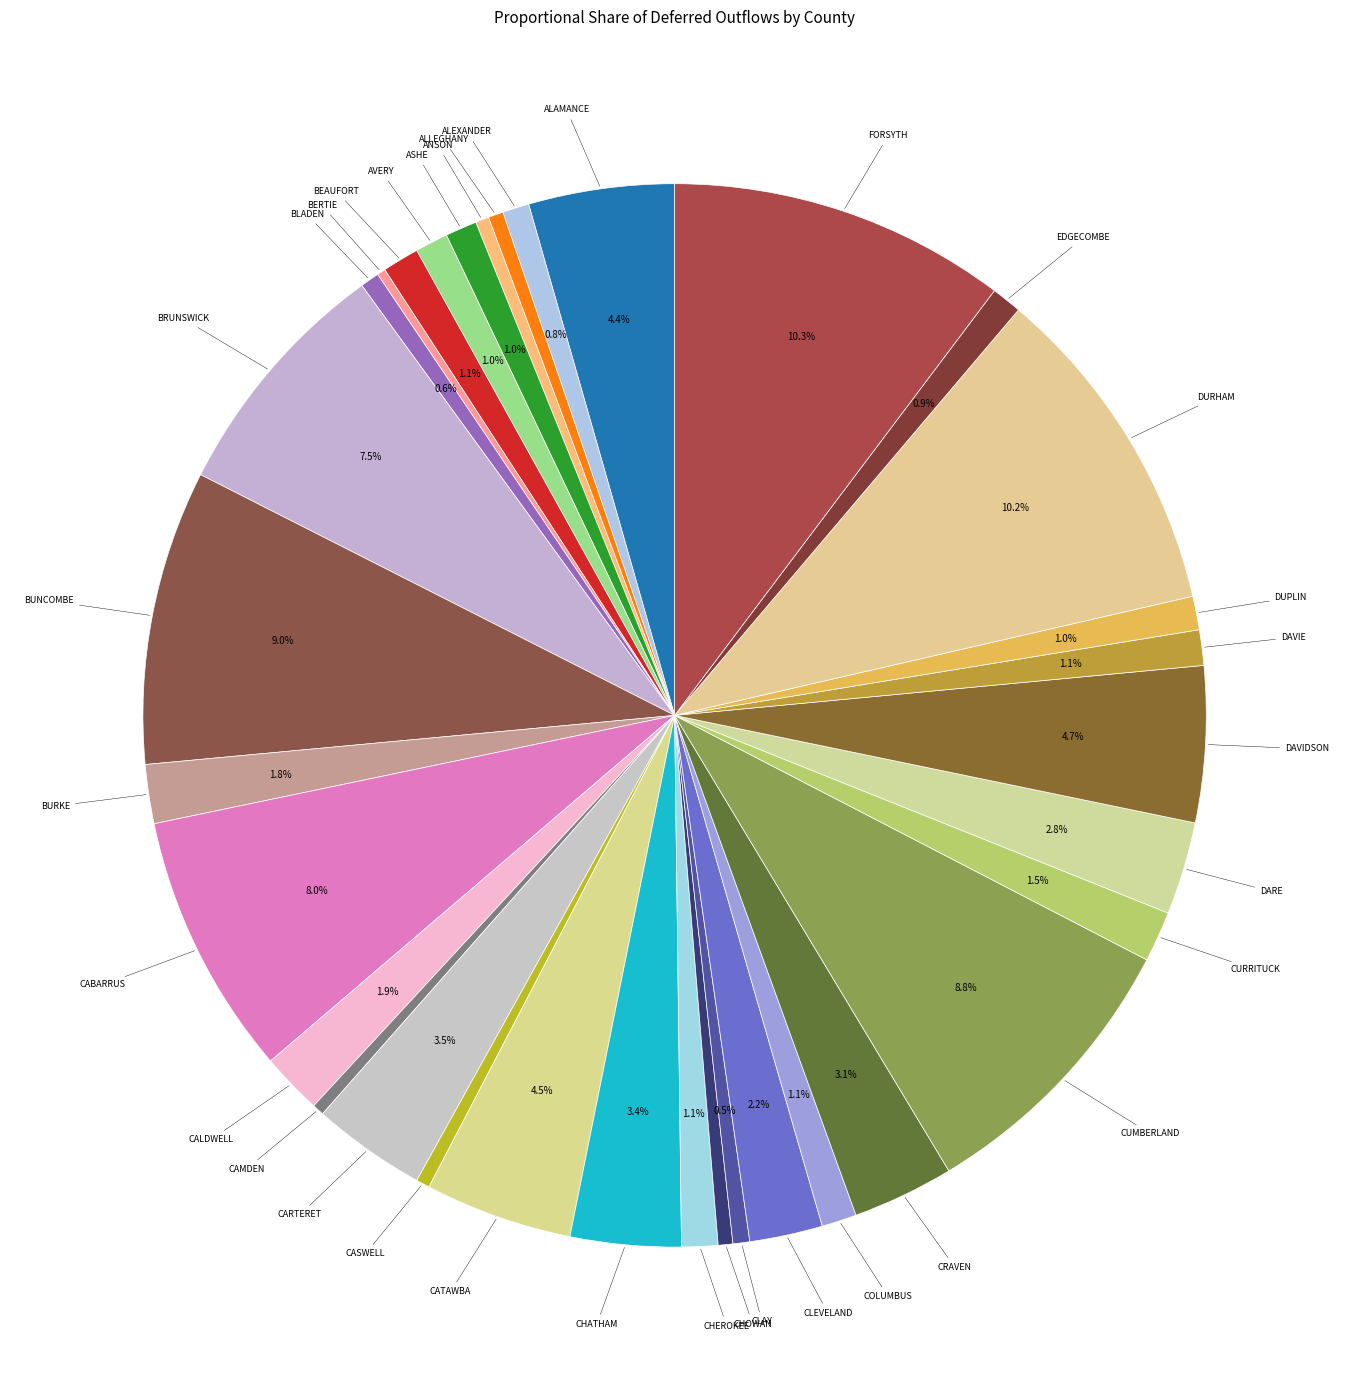

To the nearest percent, what is the average slice percentage?

3%